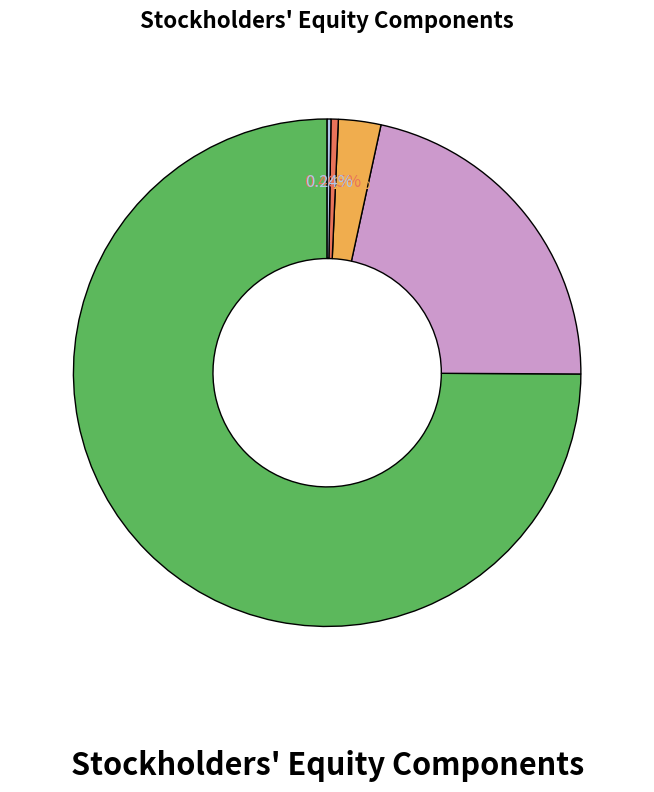

Does any single category account for the majority?

Yes